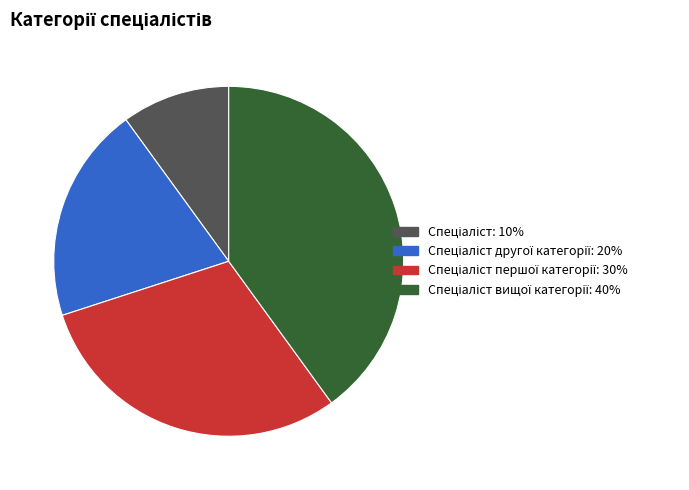

Is there any slice that represents more than half of the pie?

No